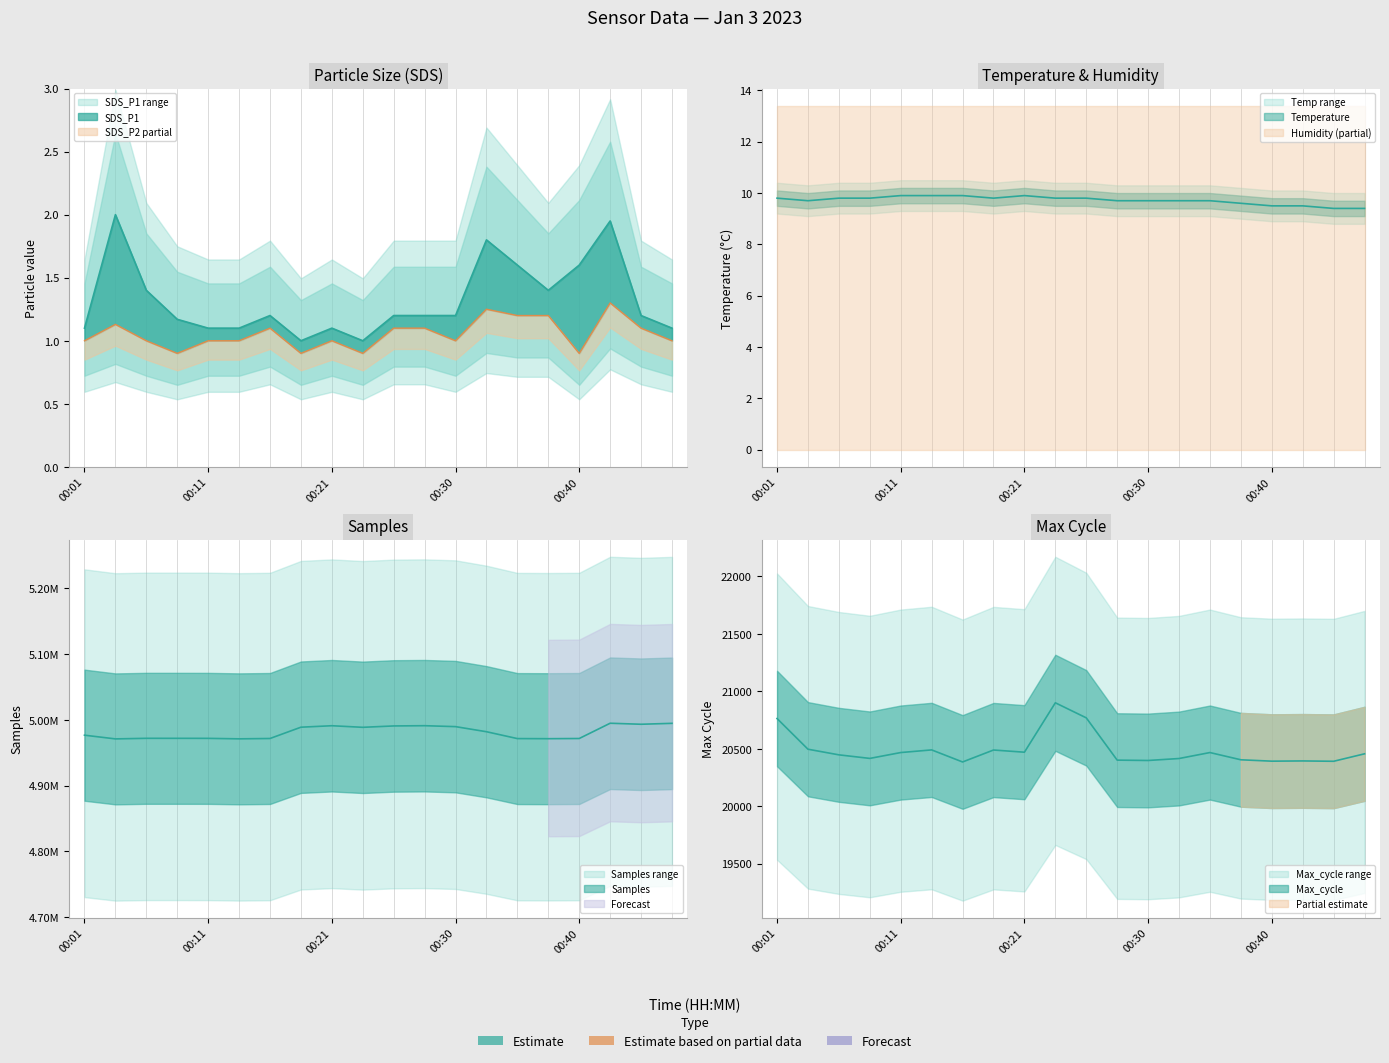

What is the difference between the highest and lowest values at 00:18?

4988710.1